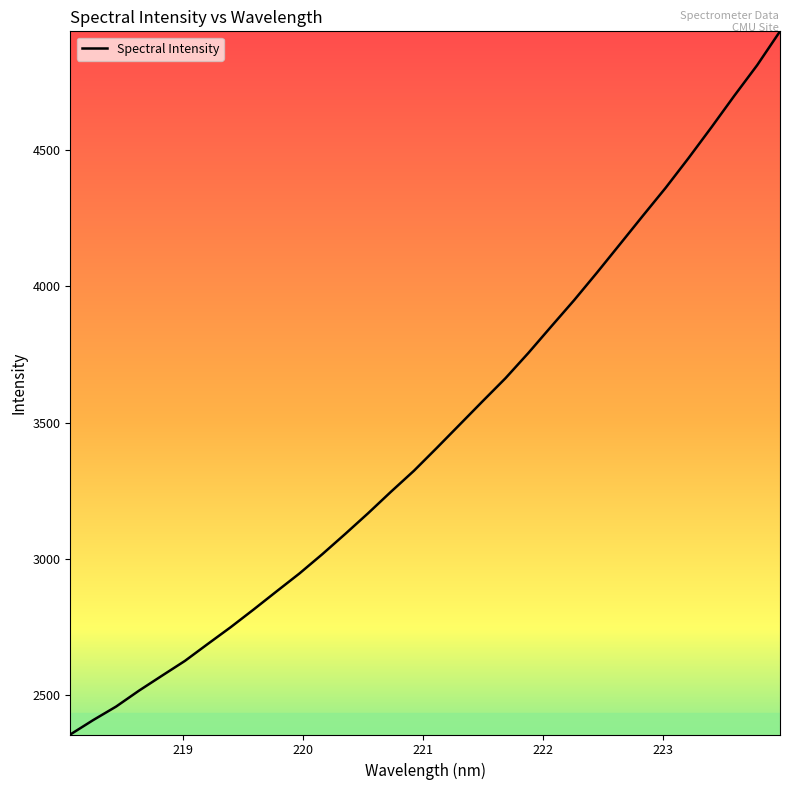

What is the smallest value displayed?

2356.9